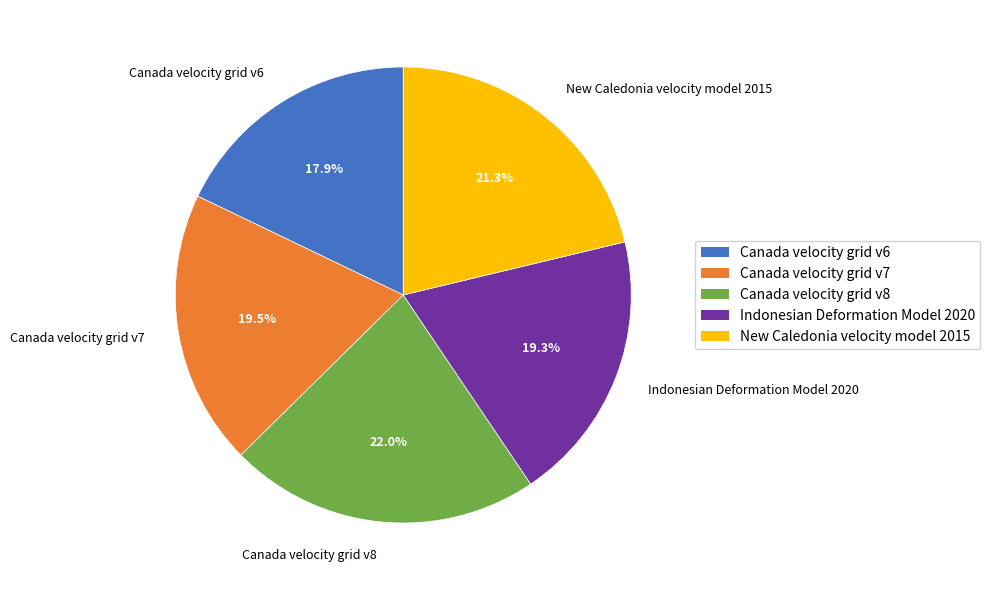

To the nearest percent, what is the difference between the largest and smallest slice percentages?

4%